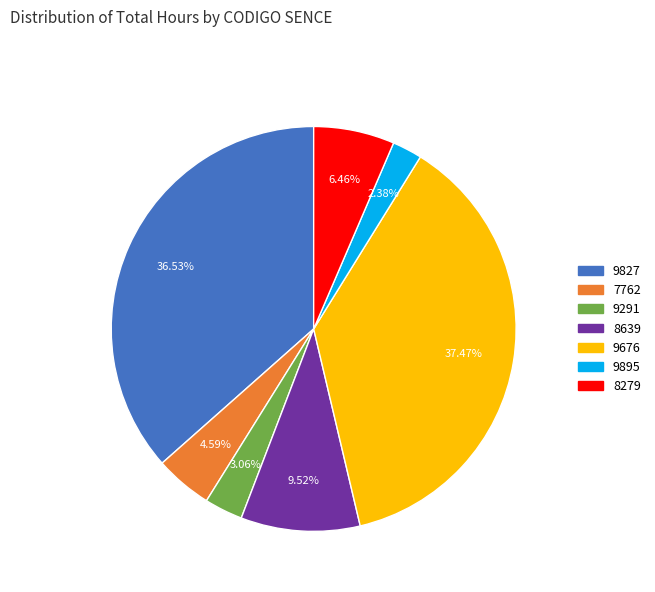

How many slices are in this pie chart?

7